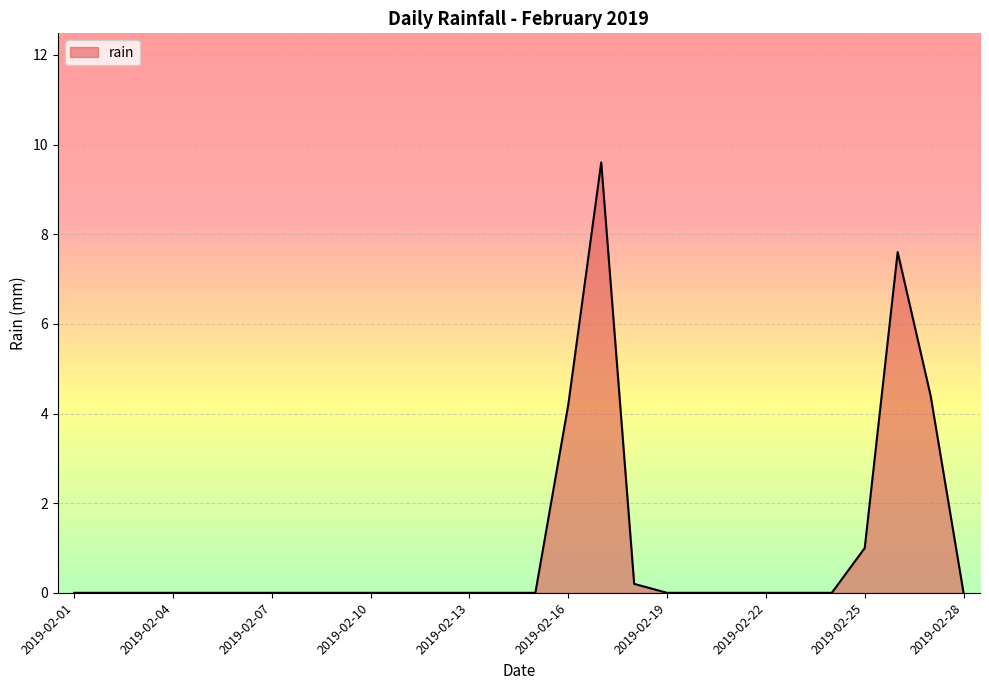

What is the difference between the second highest and minimum values?

7.6